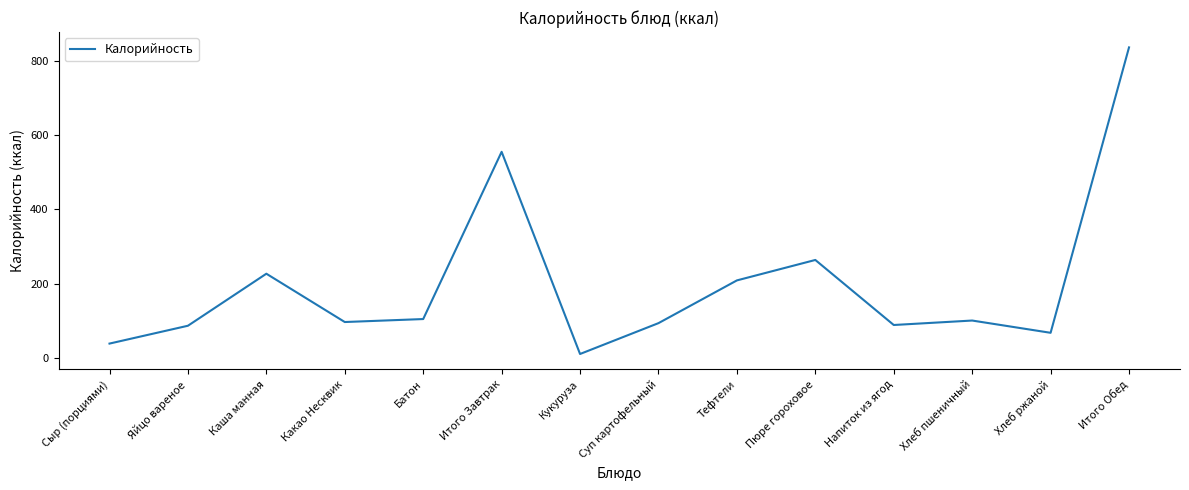

Count the number of categories in the chart.

14